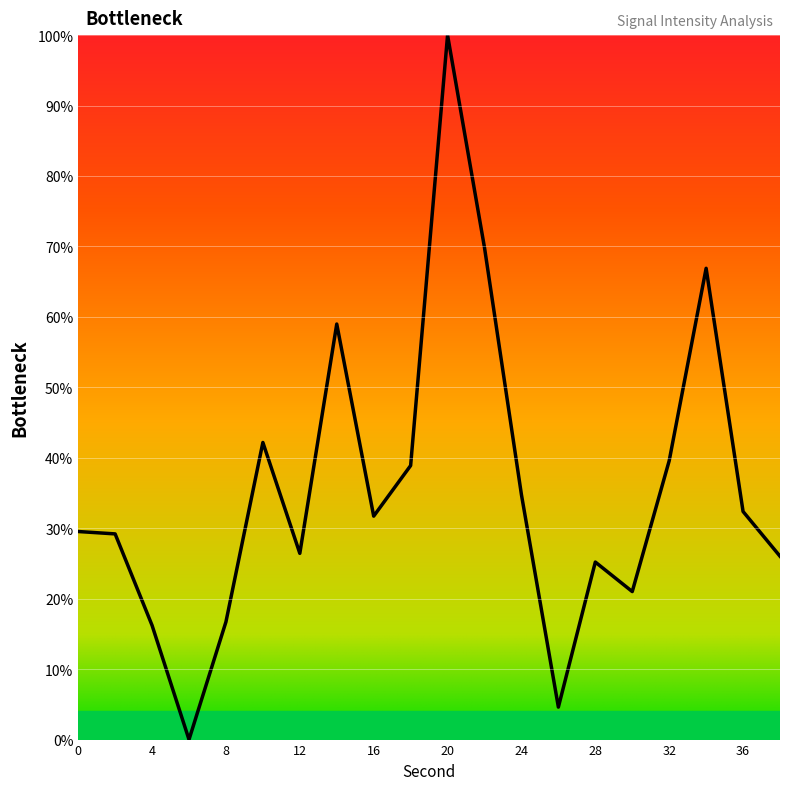

What is the difference between the maximum and minimum values?

100.0